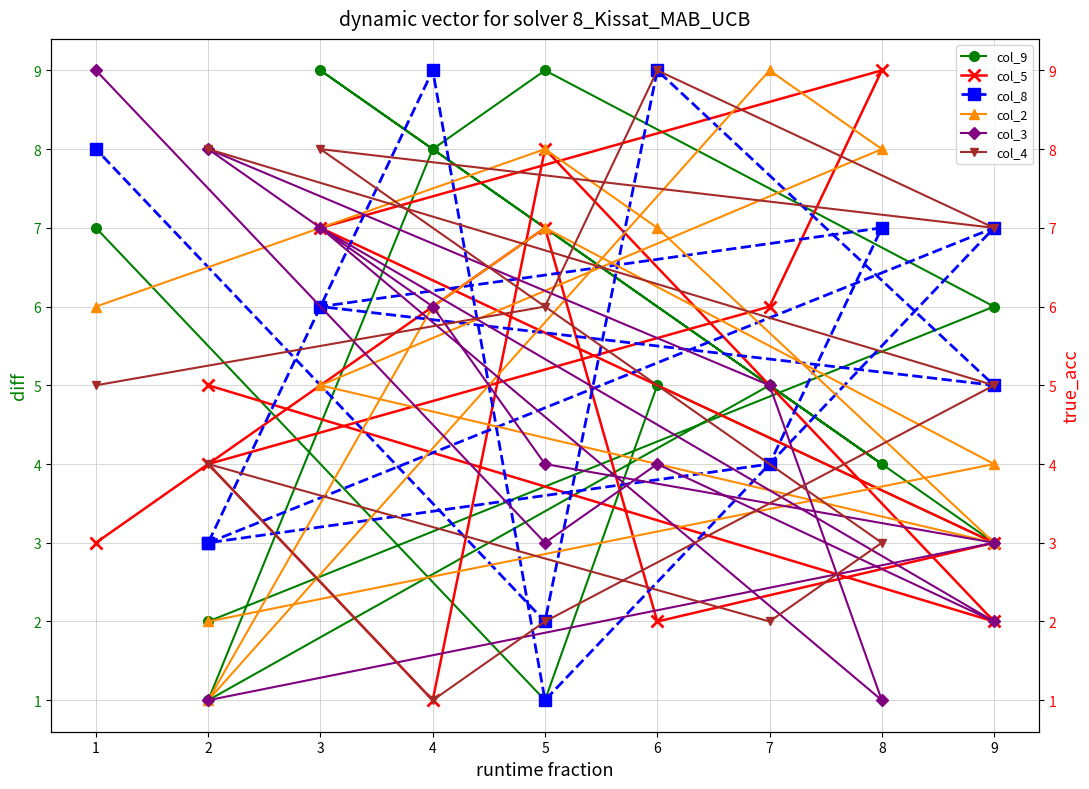

What is the difference between the col_9 values at 8 and 9?

1